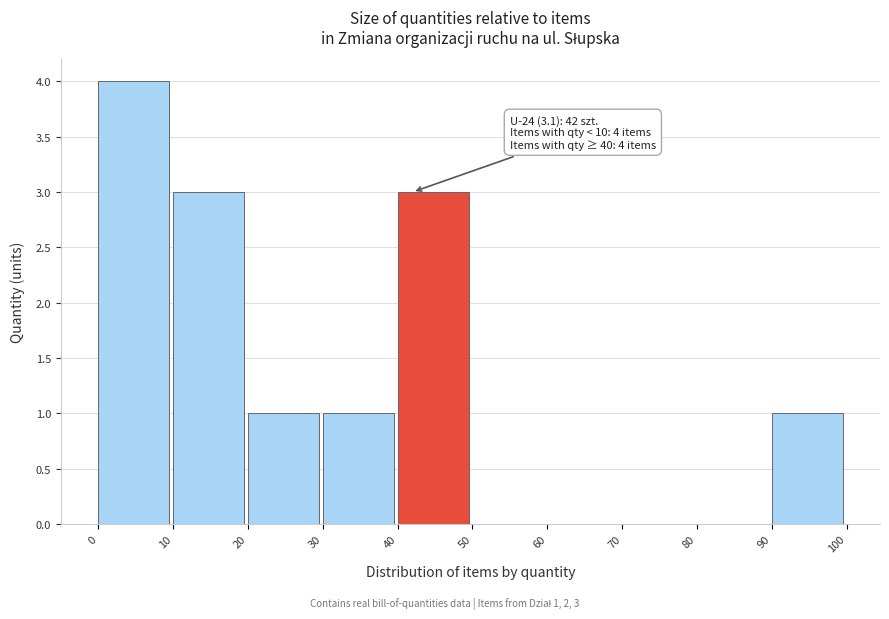

Over which range of the x-axis is the bar tallest?

0 to 10